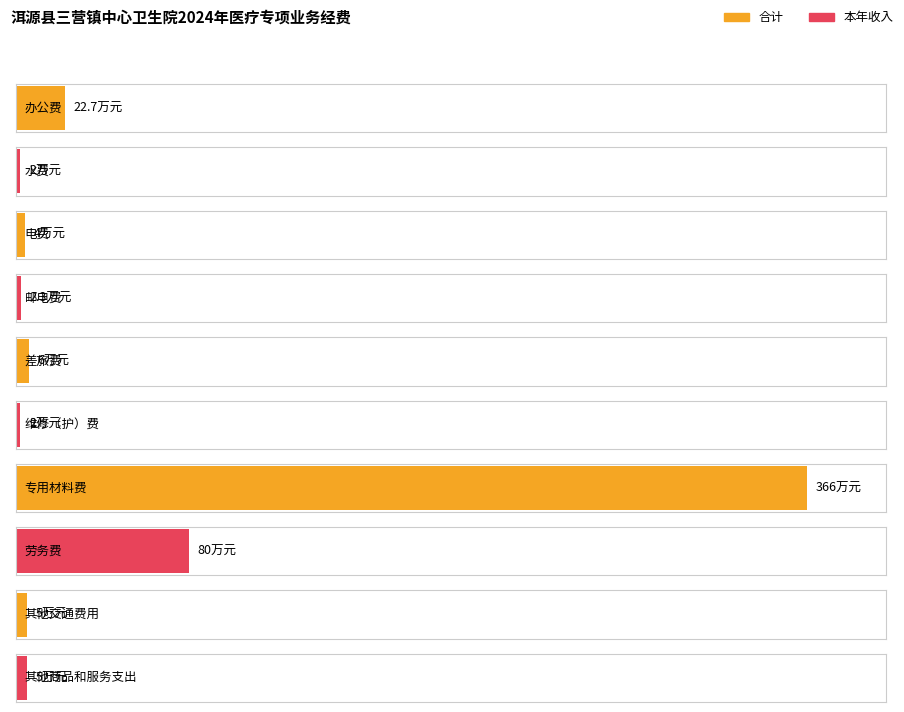

What are all the series names shown in the legend?

合计, 本年收入